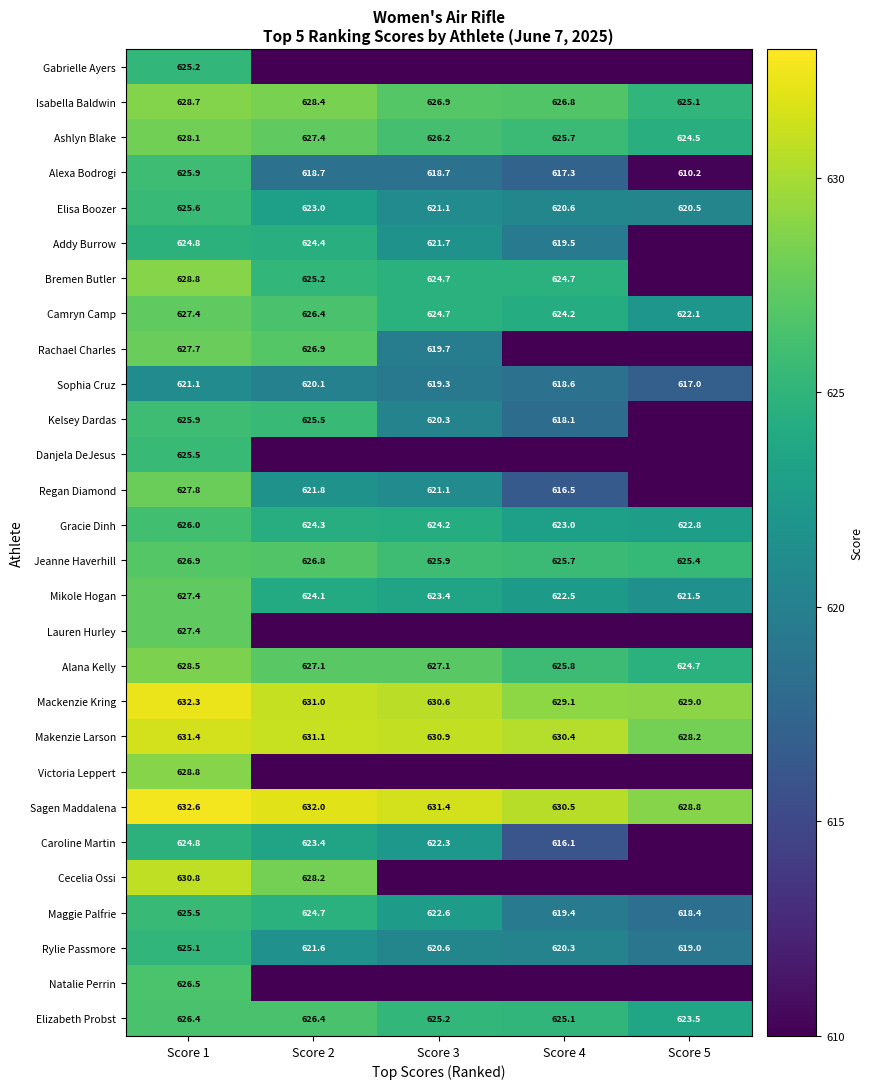

Is it true that Mackenzie Kring equals 284.2 at Score 1?

False